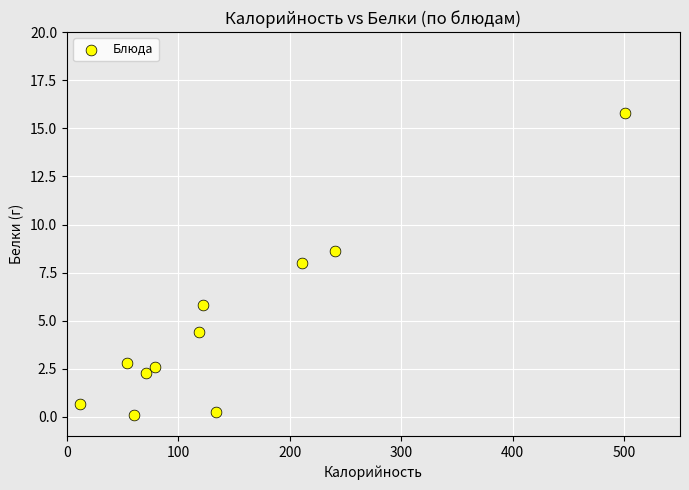

What is the average Y value?

4.7